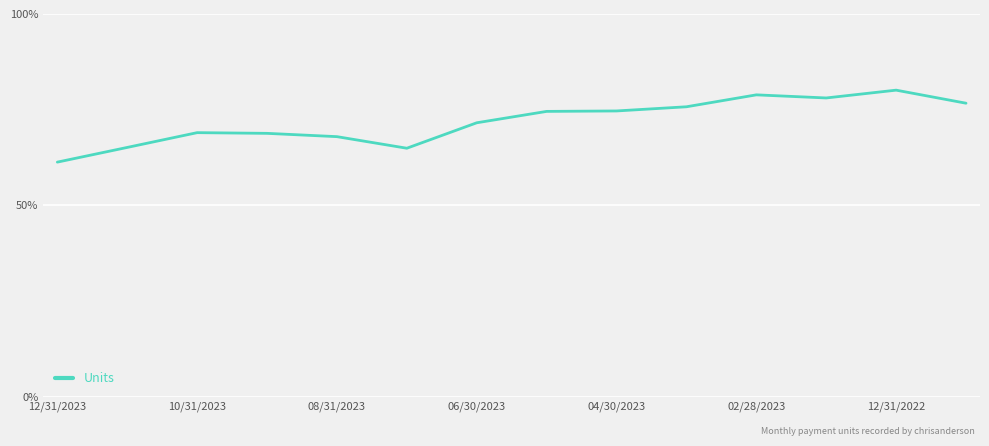

What is the greatest value displayed?

0.8